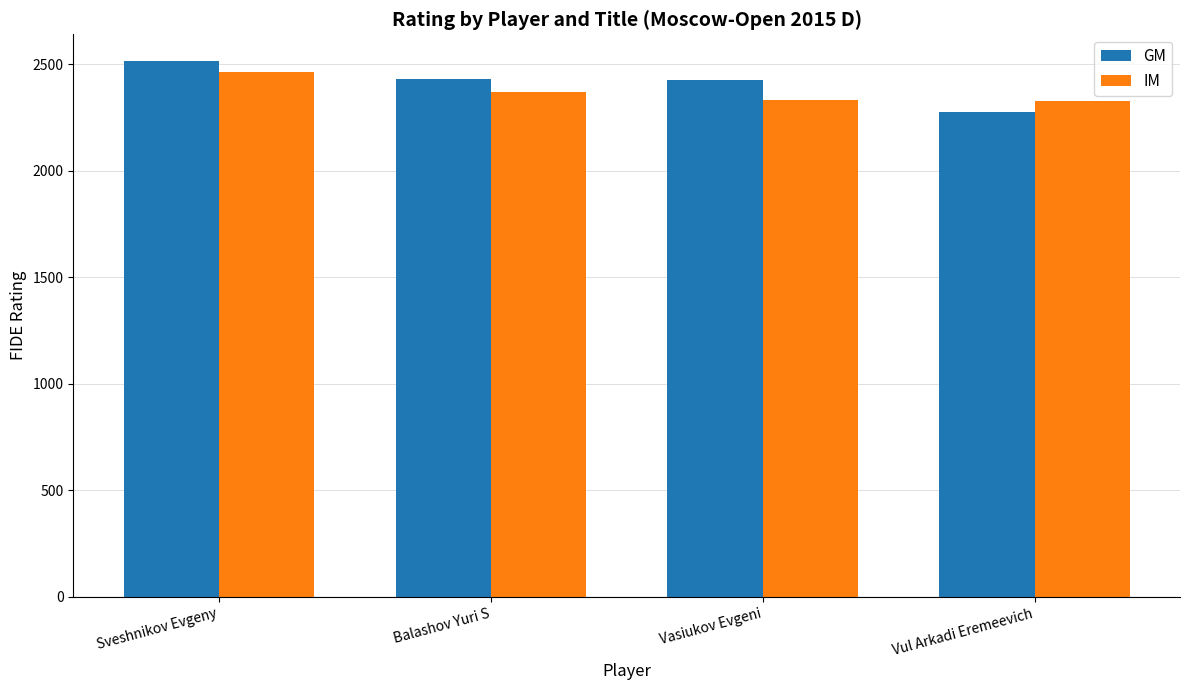

How many groups of bars are there?

4